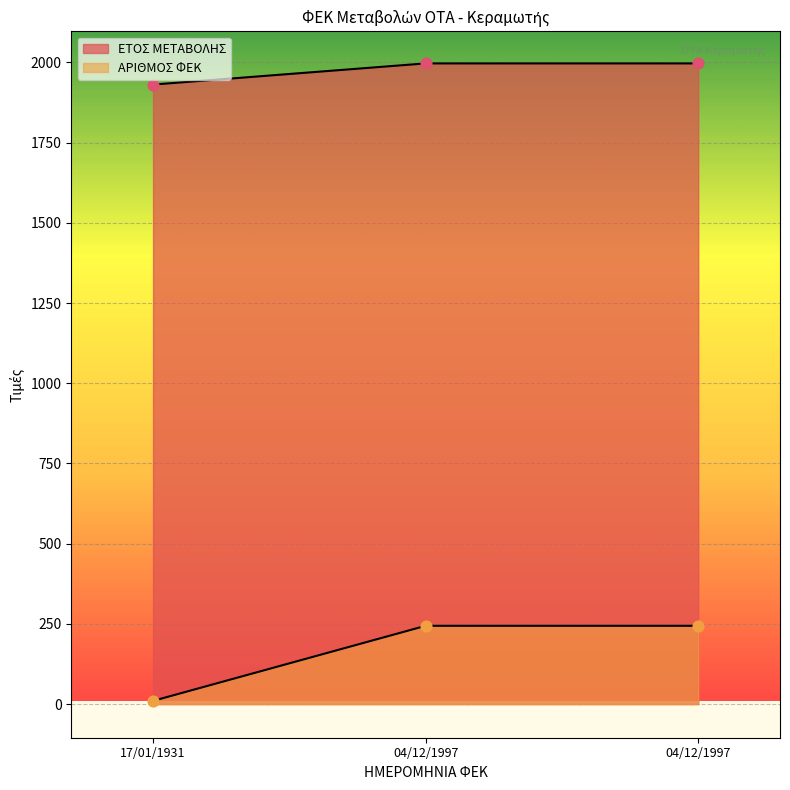

At which category is the sum across all series the highest?

04/12/1997